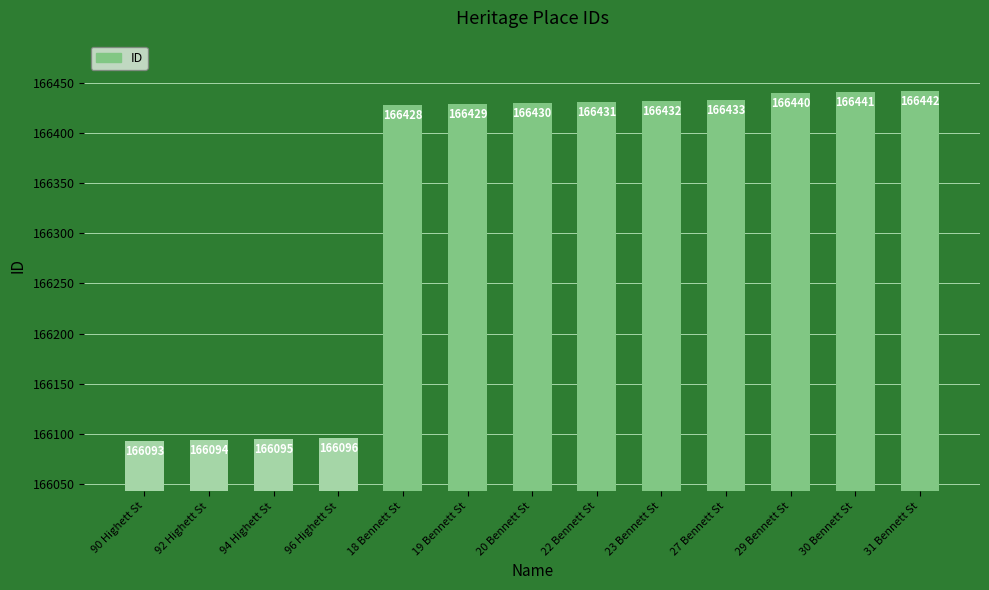

List the labels in order of value, smallest first.

90 Highett St, 92 Highett St, 94 Highett St, 96 Highett St, 18 Bennett St, 19 Bennett St, 20 Bennett St, 22 Bennett St, 23 Bennett St, 27 Bennett St, 29 Bennett St, 30 Bennett St, 31 Bennett St